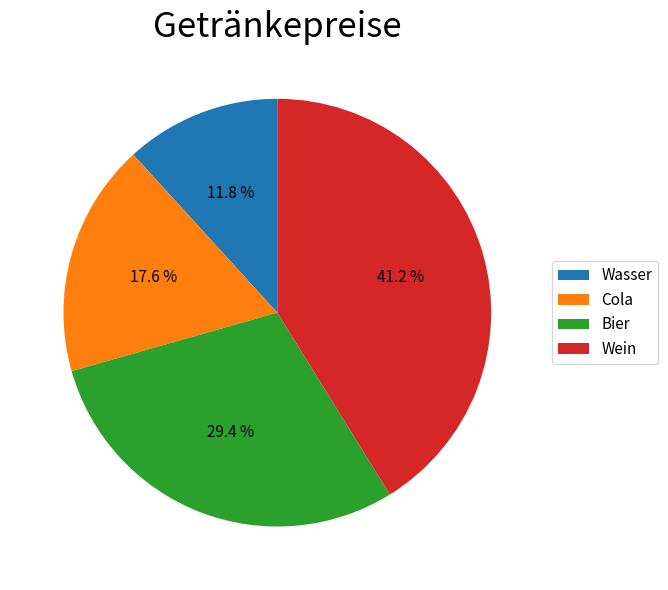

Which slice is the smallest?

Wasser